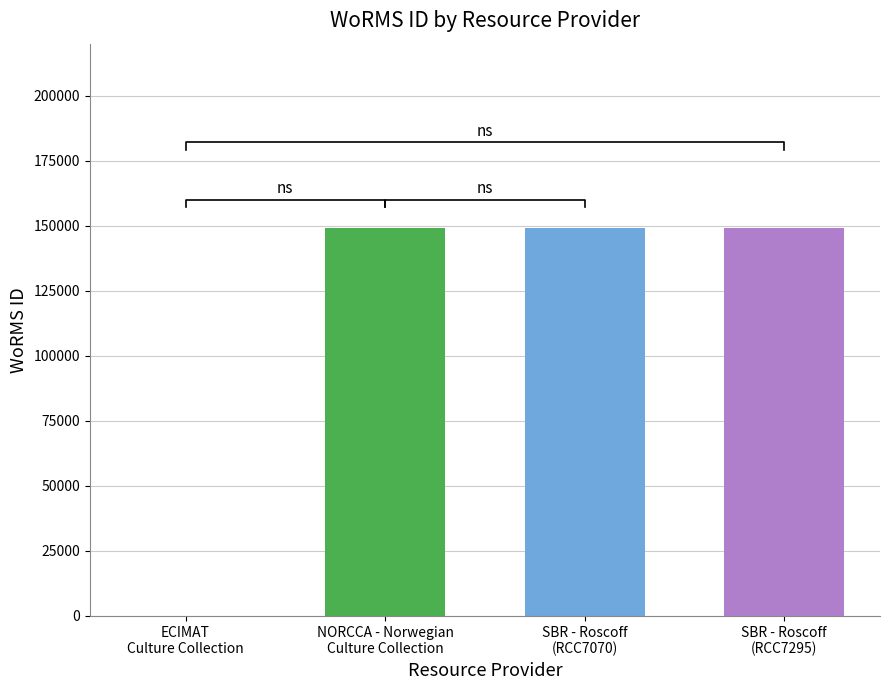

At which category does the chart reach its minimum across all series?

ECIMAT
Culture Collection